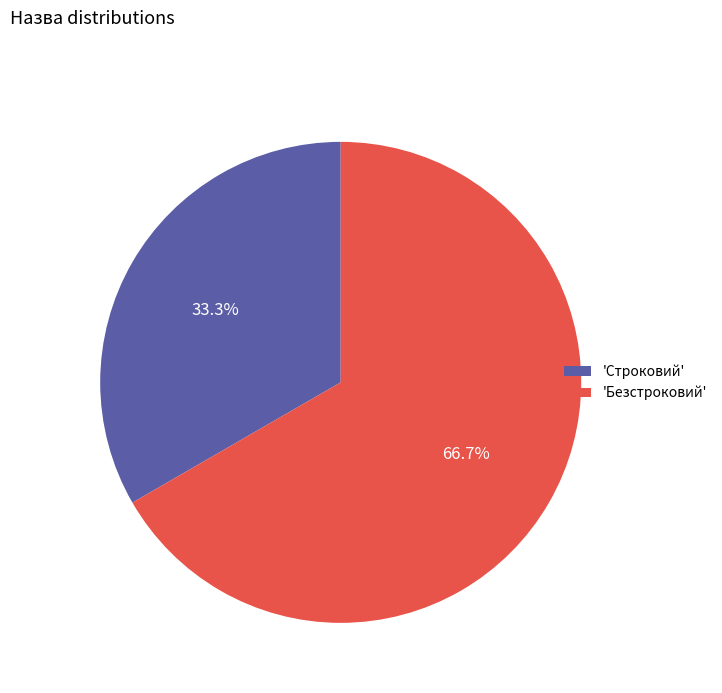

Count the number of slices in the pie.

2